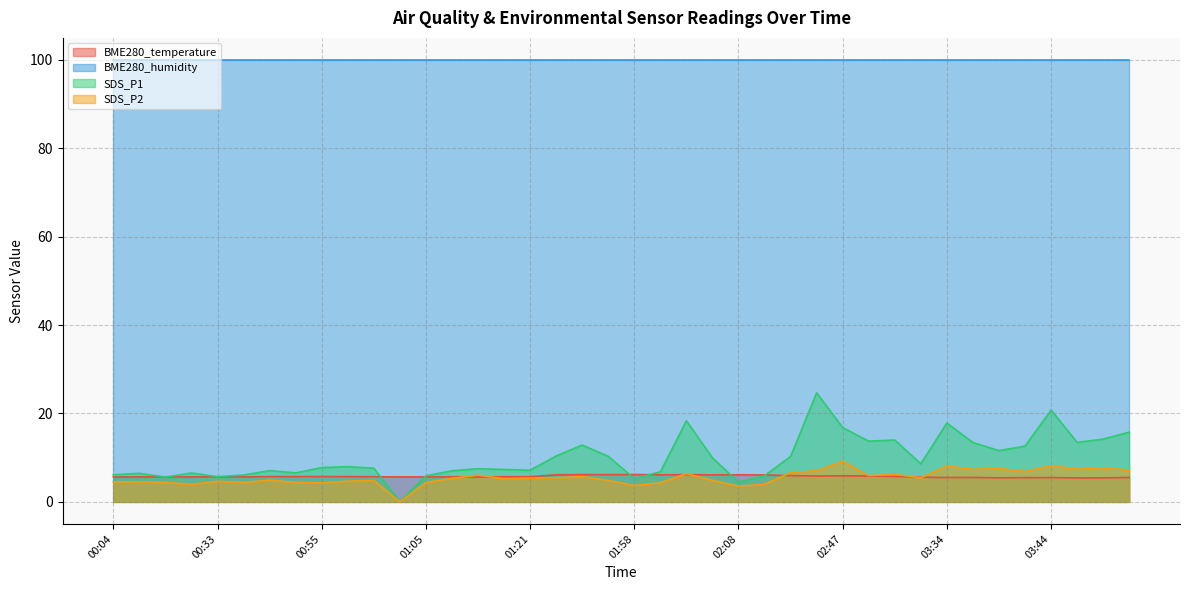

Which series has the widest spread of values?

SDS_P1